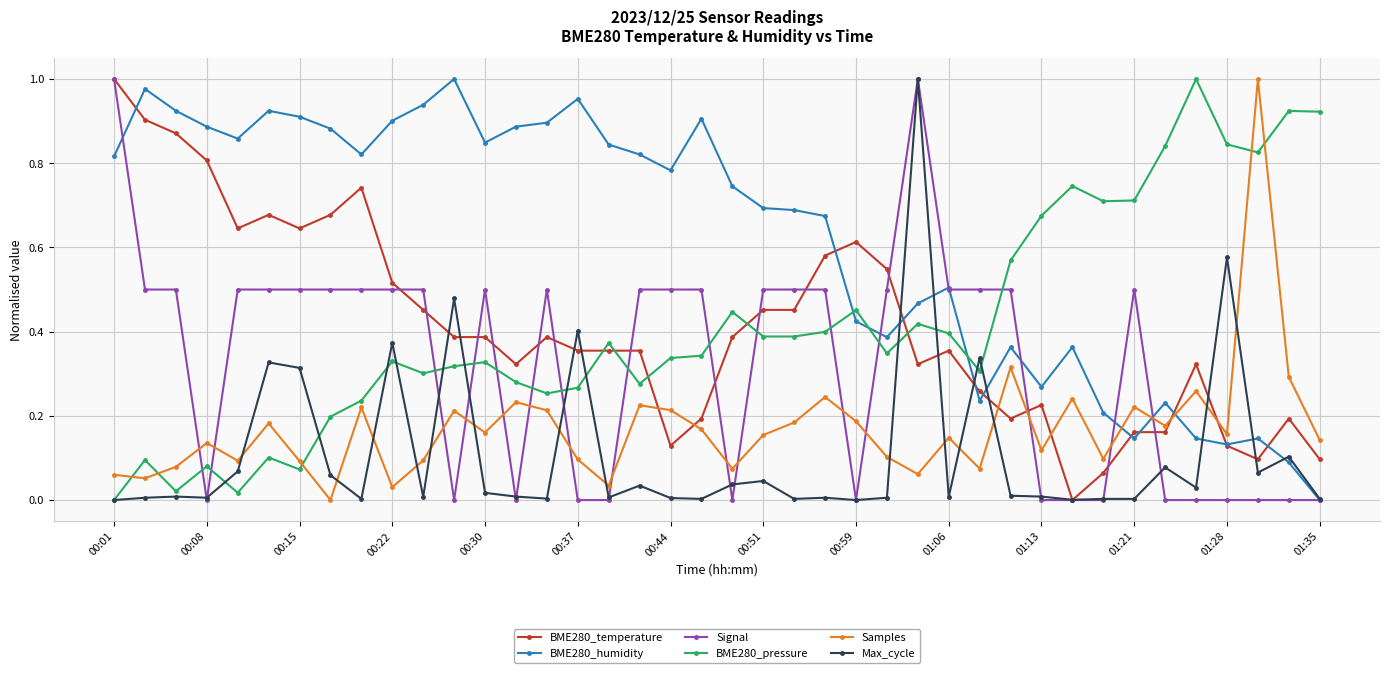

How many times do Samples and Max_cycle cross each other?

14